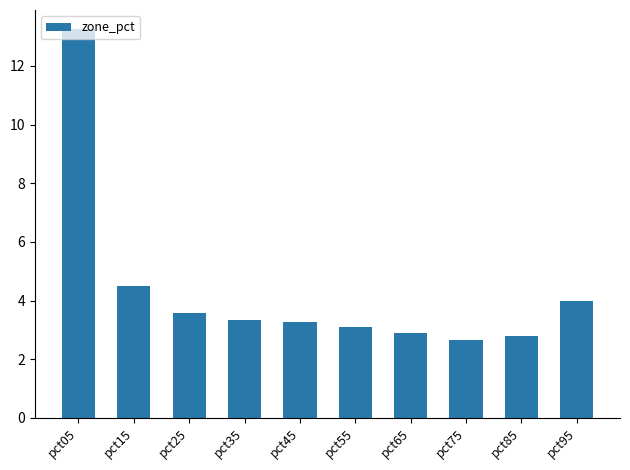

What is the average value?

4.3